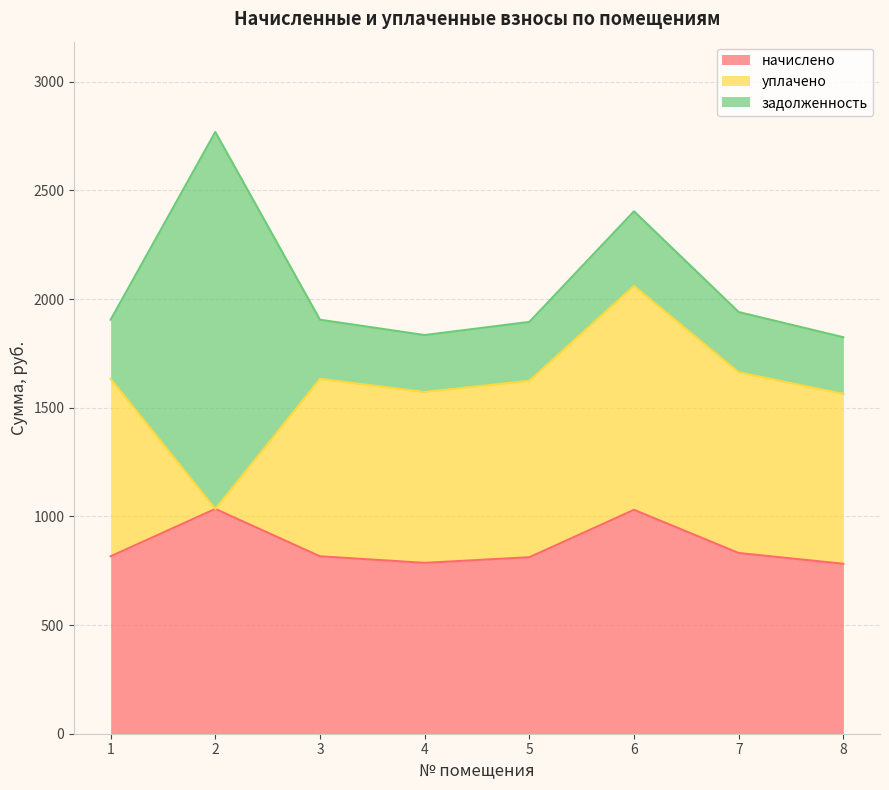

The value of уплачено at 7 is 831.6. True or false?

True